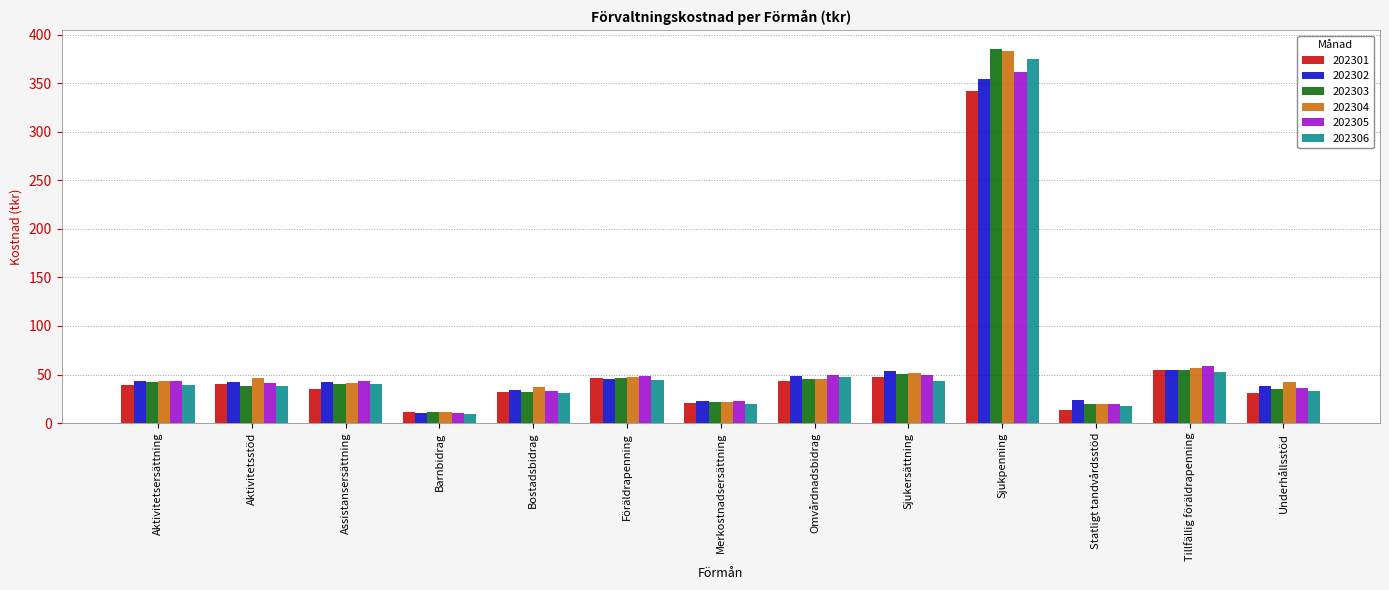

What are all the series names shown in the legend?

202301, 202302, 202303, 202304, 202305, 202306